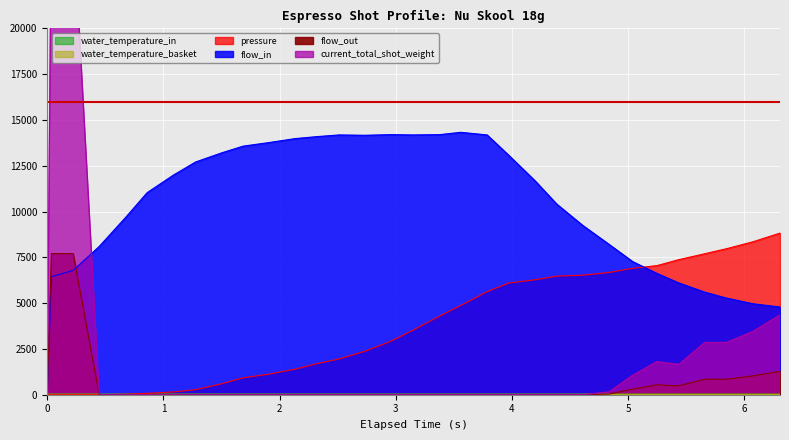

Which series has the largest total across all categories?

flow_in